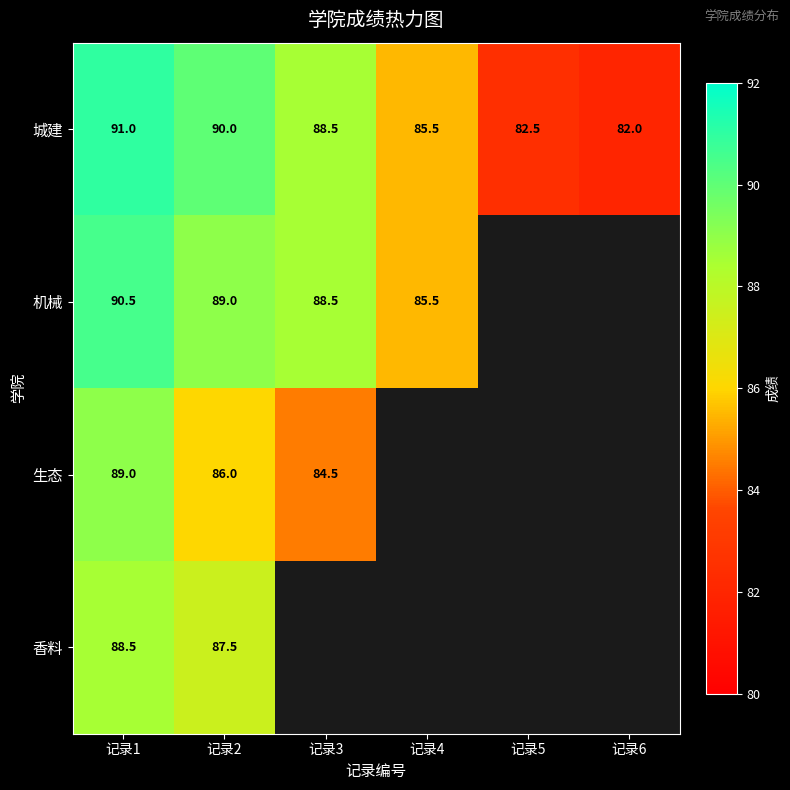

At 记录2, list the series in order from largest to smallest.

城建, 机械, 香料, 生态